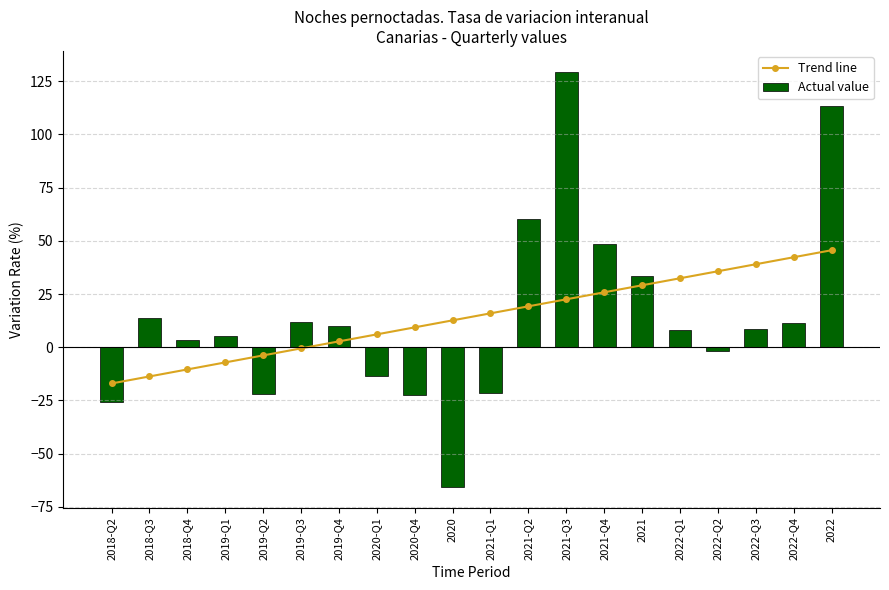

What is the difference between the maximum and second lowest values in the Actual value series?

155.2